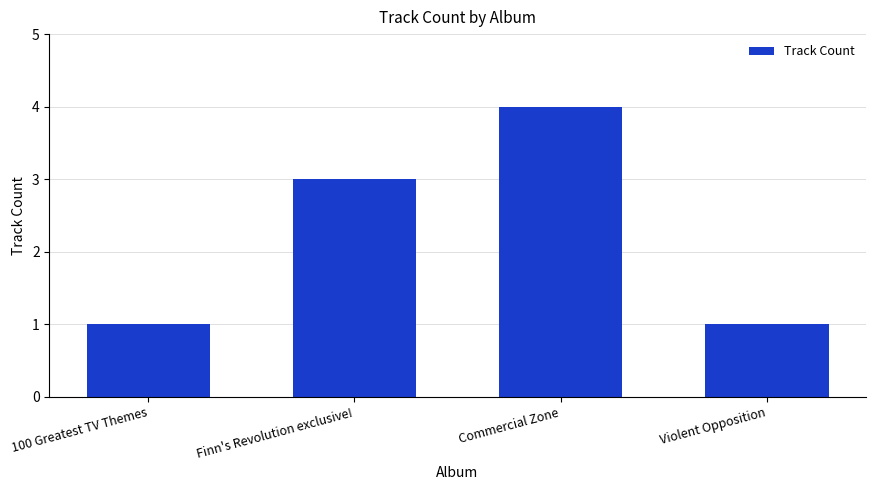

Count the number of data series in this chart.

1